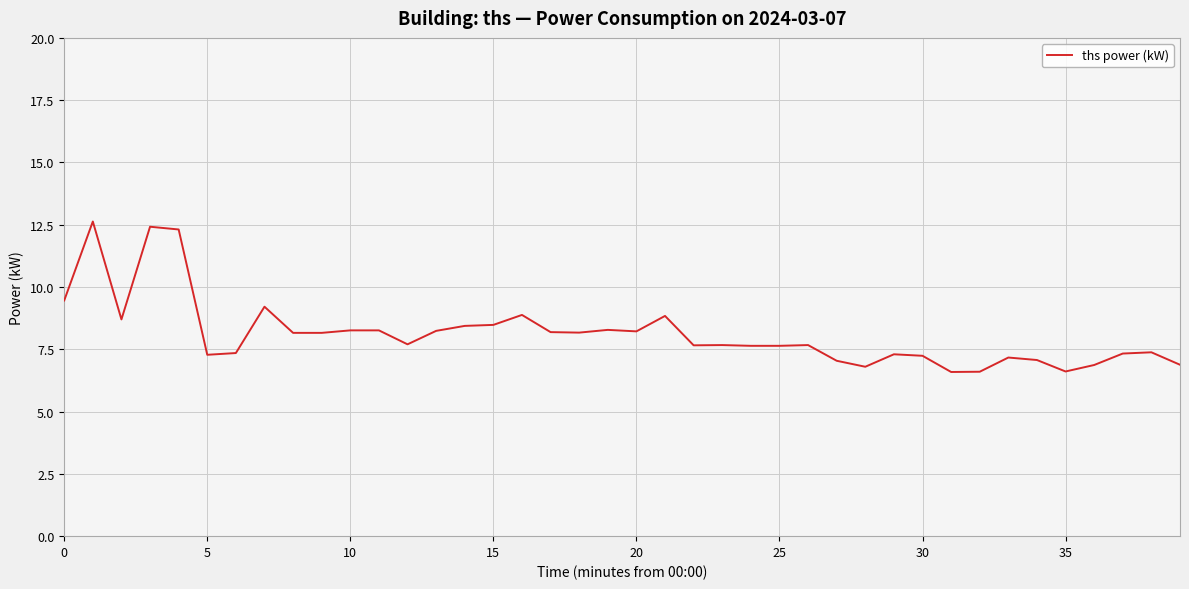

What is the smallest value displayed?

6.6